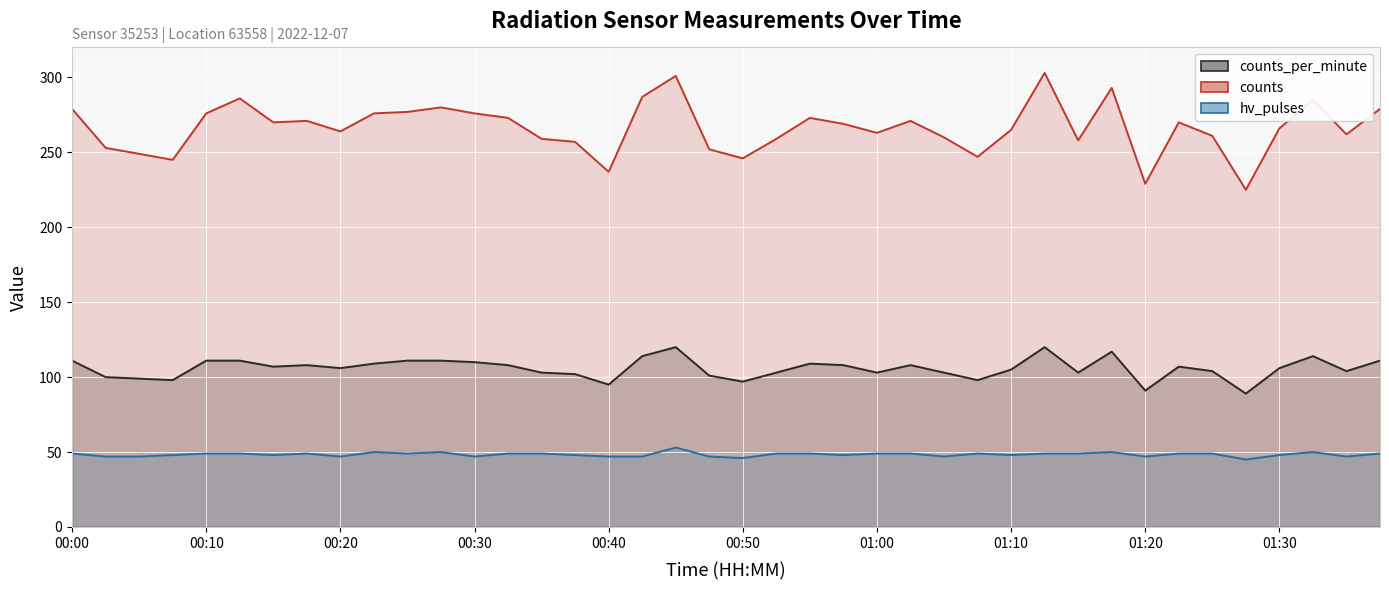

True or false: hv_pulses and counts_per_minute cross at least once.

False